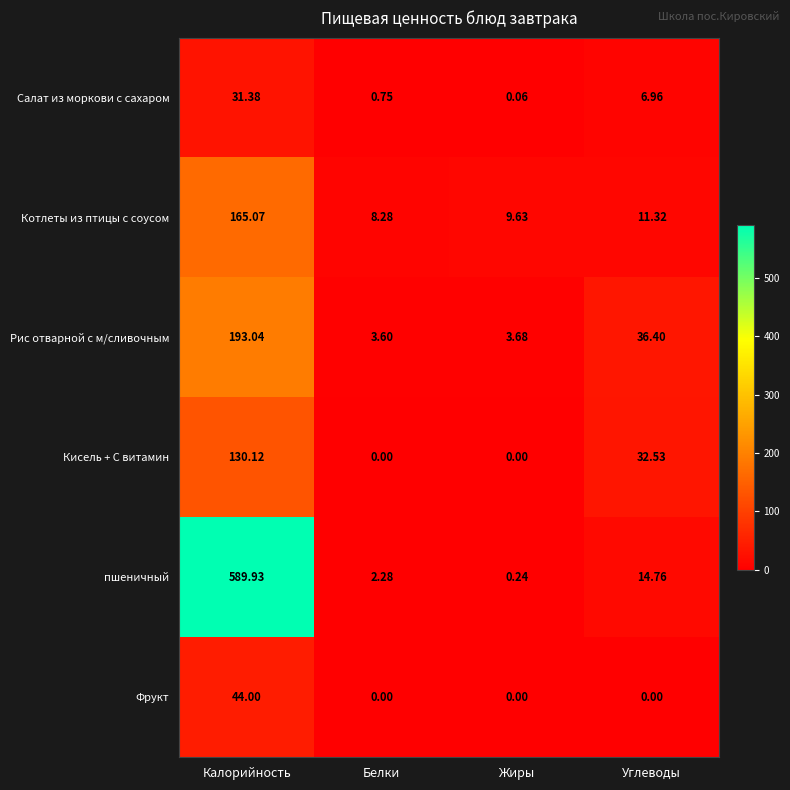

Is the value of Рис отварной с м/сливочным at Калорийность greater than the value of Кисель + С витамин at Белки?

Yes